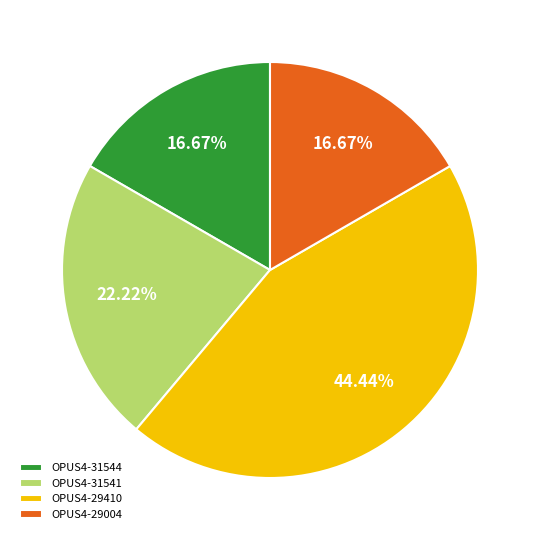

Which has a higher value, OPUS4-31544 or OPUS4-31541?

OPUS4-31541